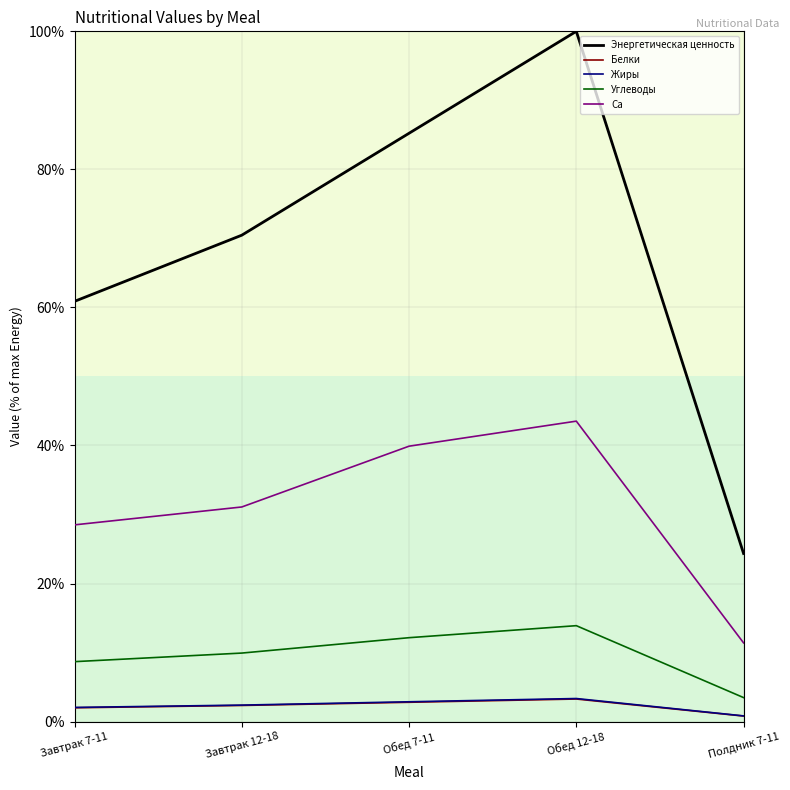

At which category does Углеводы reach its first local peak?

Обед 12-18